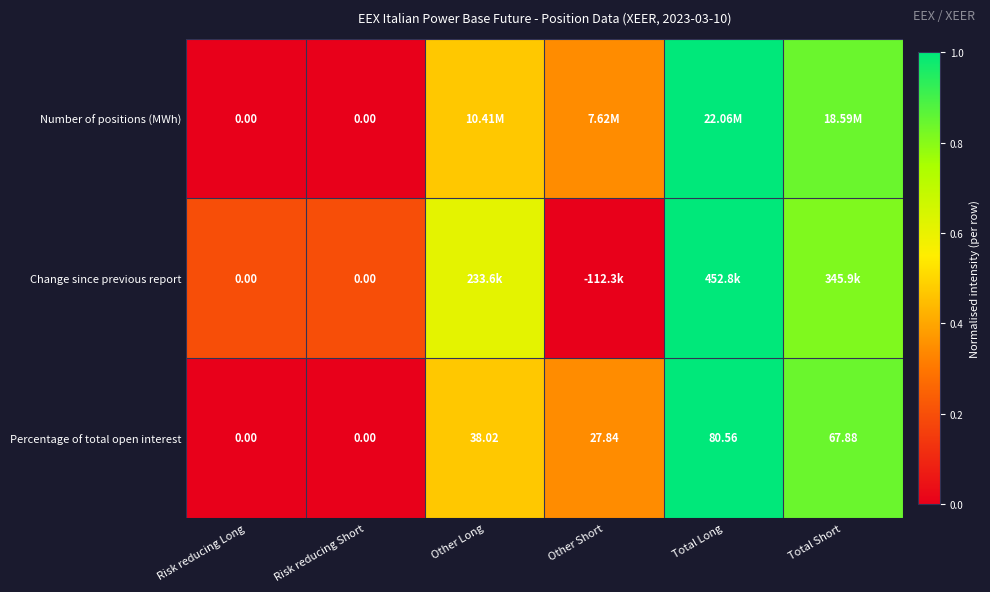

How many values in the Percentage of total open interest series exceed 38?

3